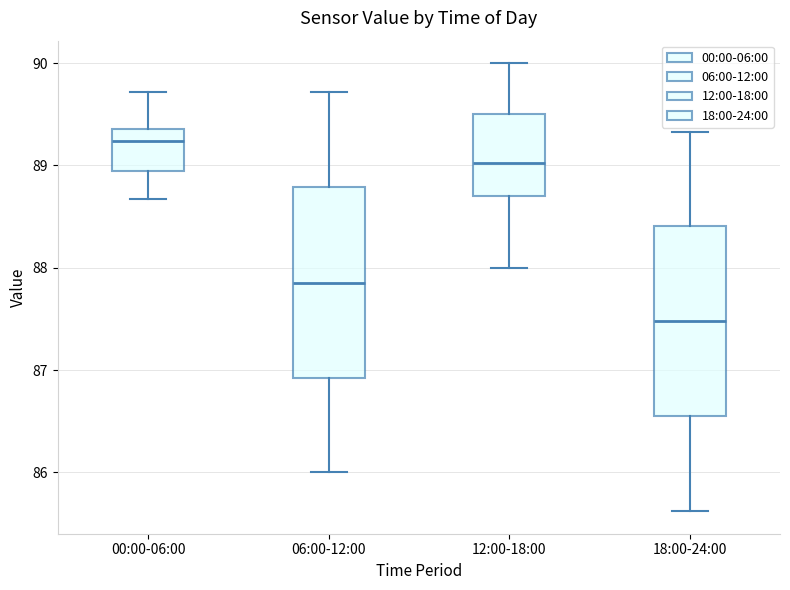

Which box has the lowest median line?

18:00-24:00